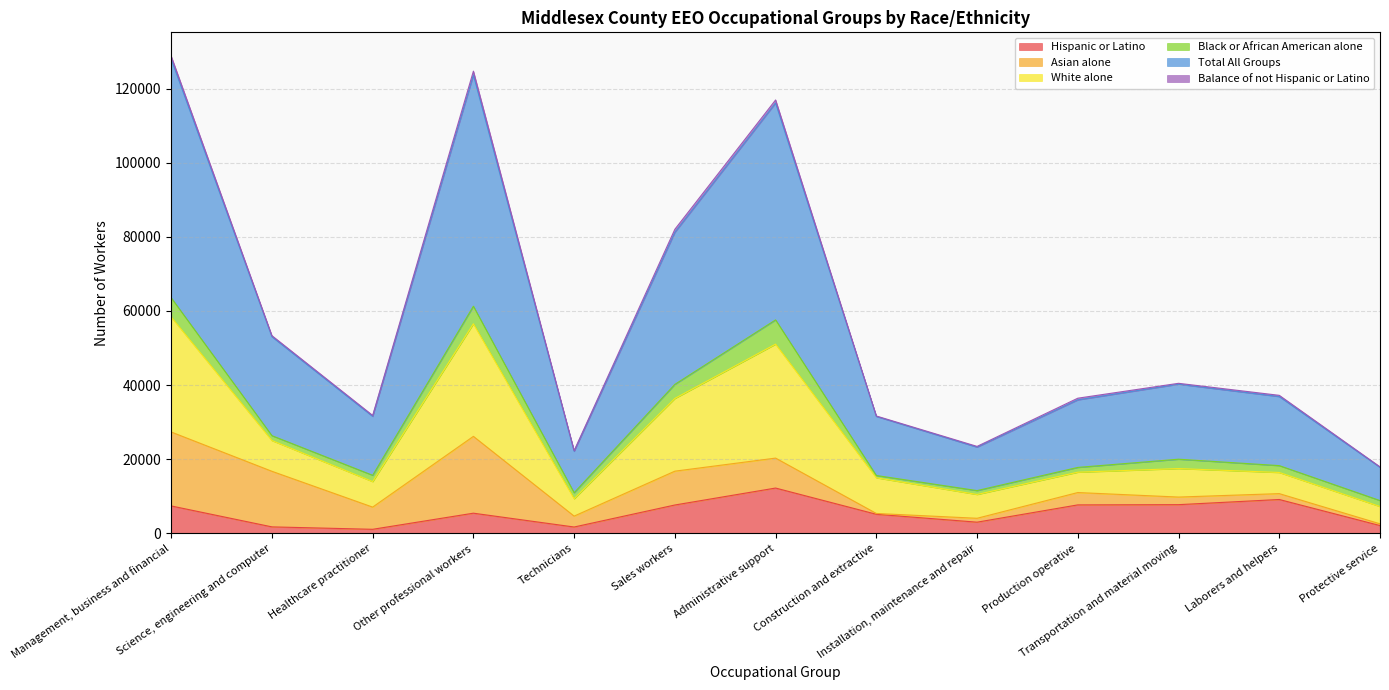

Where is the first local maximum for White alone?

Other professional workers